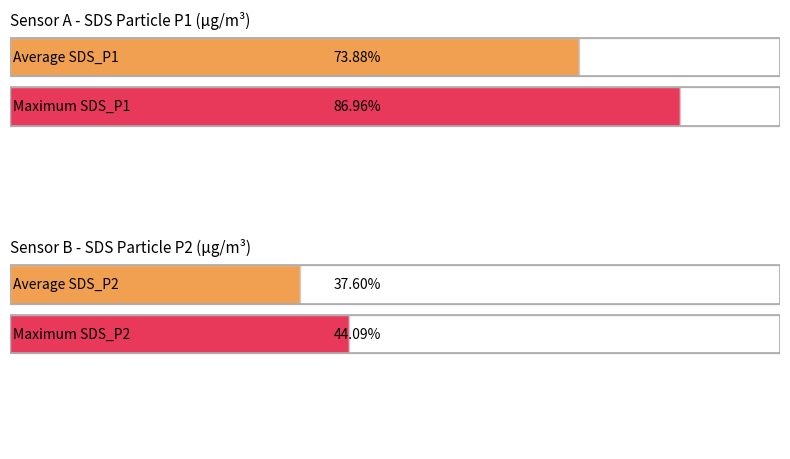

What are all the series names shown in the legend?

SDS_P1, SDS_P2